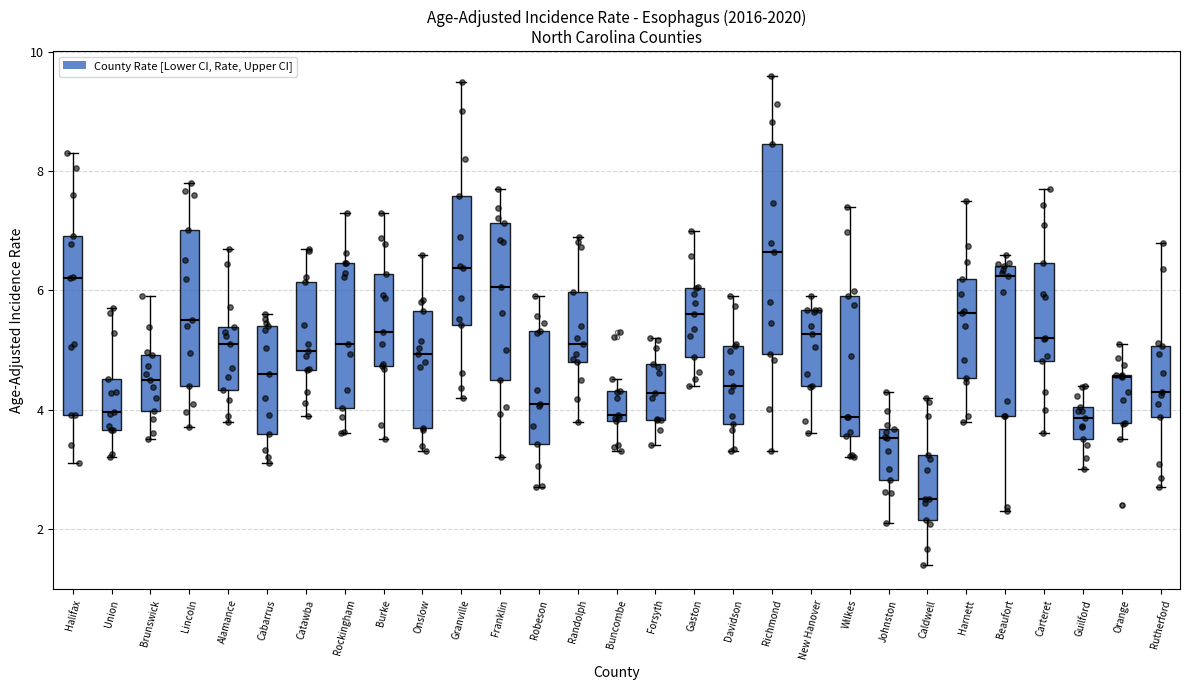

Comparing the boxes themselves (not the whiskers), which one is the tallest?

Richmond